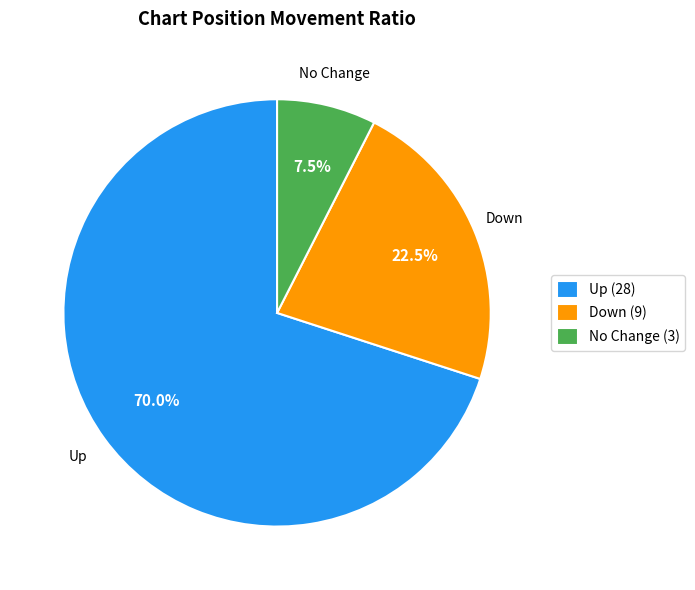

What is the majority slice?

Up